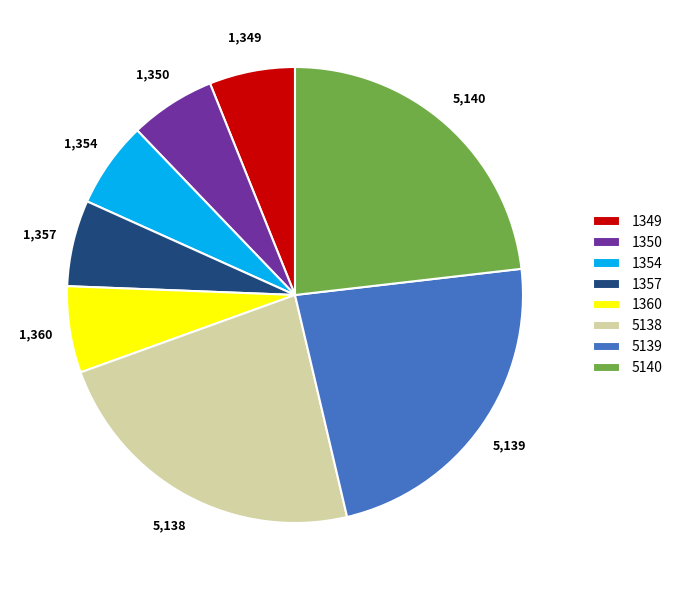

Is it true that 1350 is 20% of the pie?

False